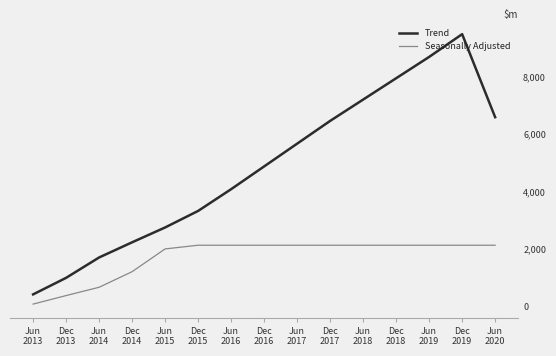

At which label is Seasonally Adjusted closest to 1095?

Dec
2014